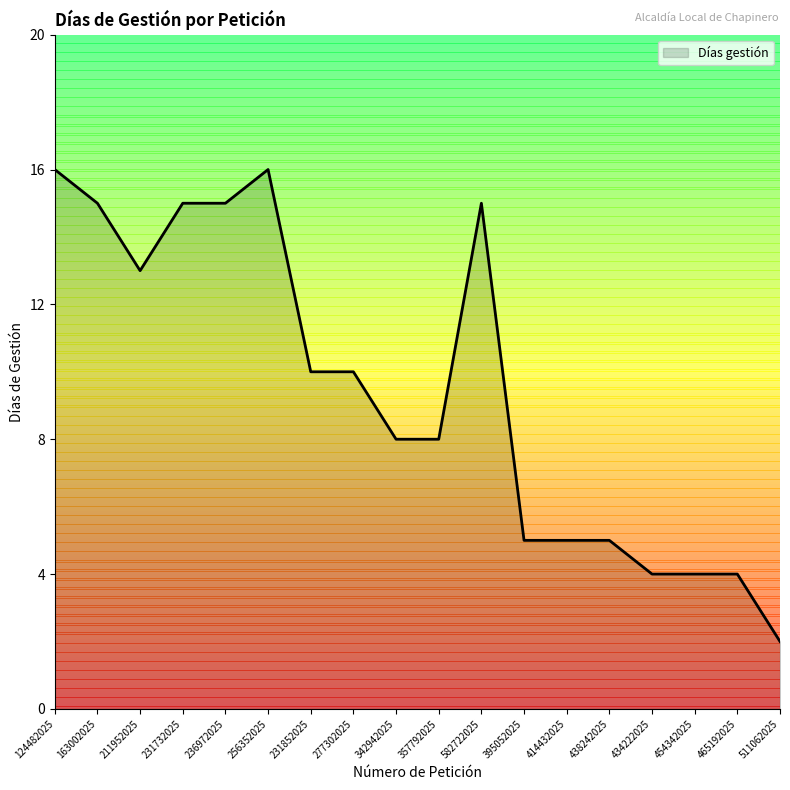

What is the sum of the values at 465192025 and 357792025?

12